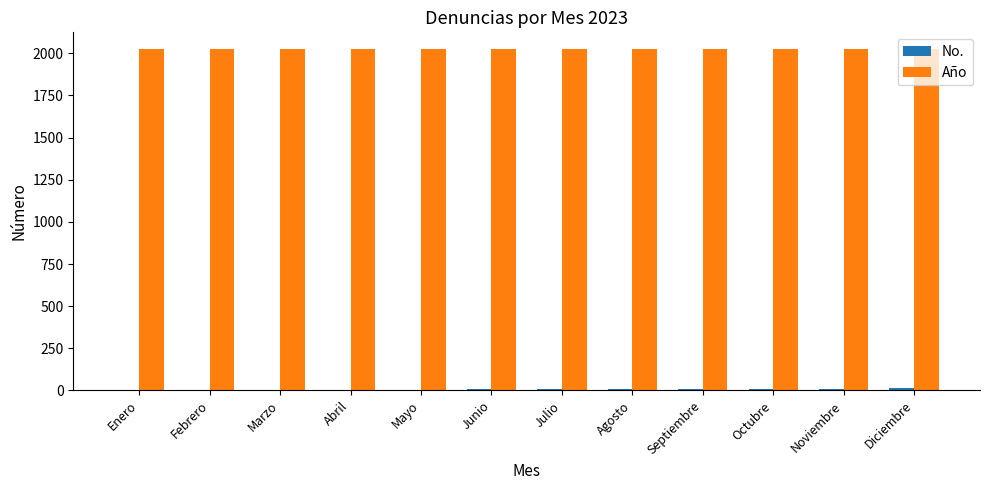

The Año series shows 2023 at Abril. True or false?

True